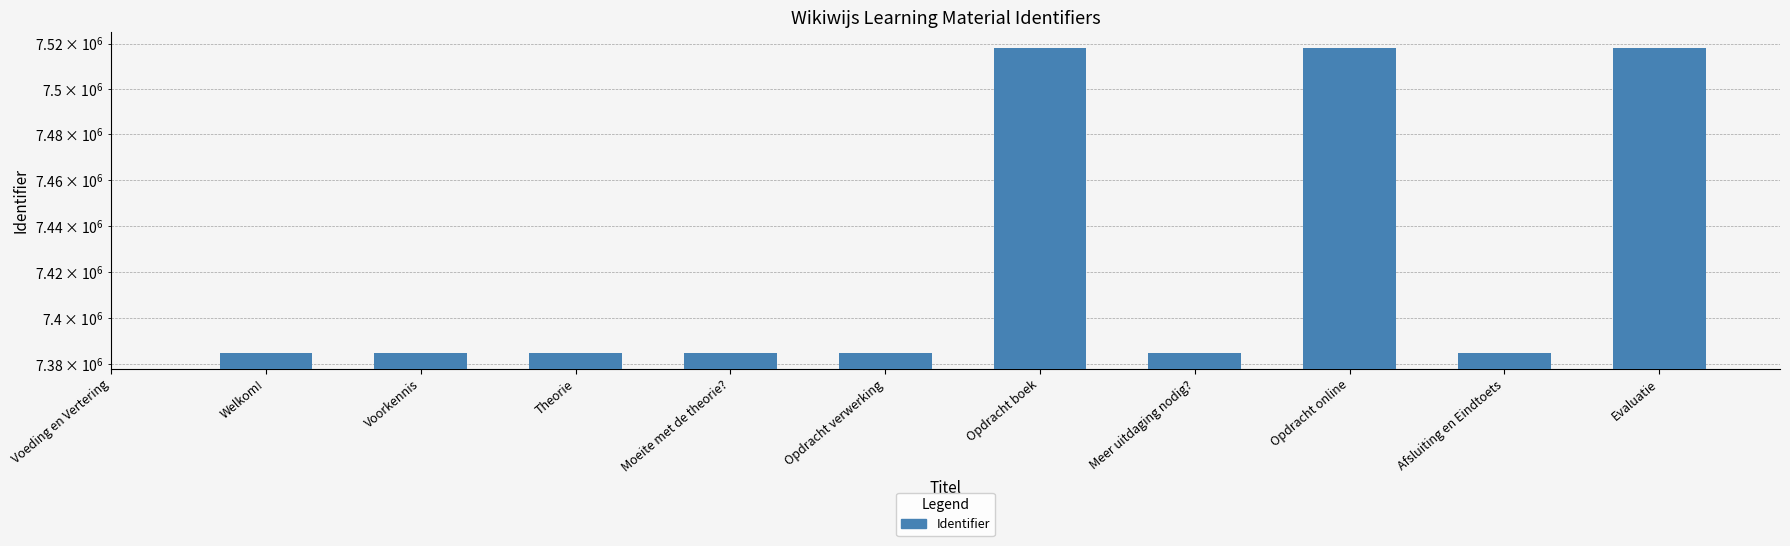

Does the chart contain stacked bars?

No